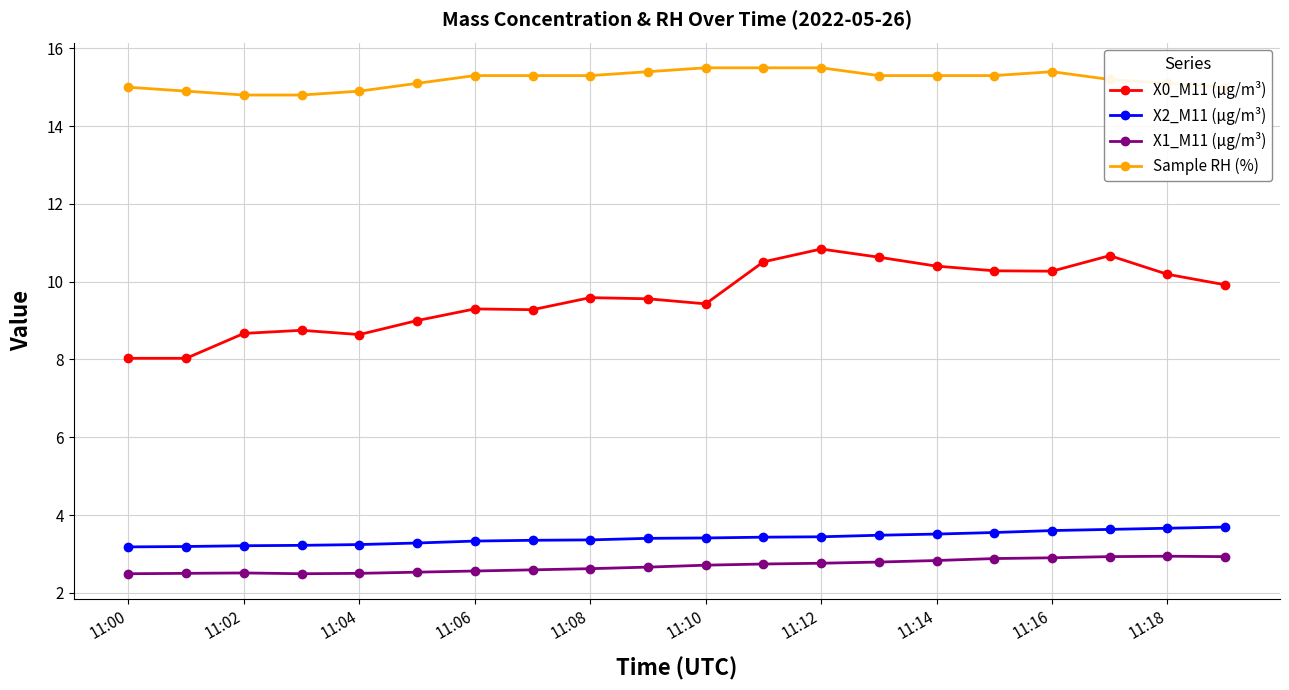

What is the value of the X2_M11 (μg/m³) point at the 13th from the left?

3.4